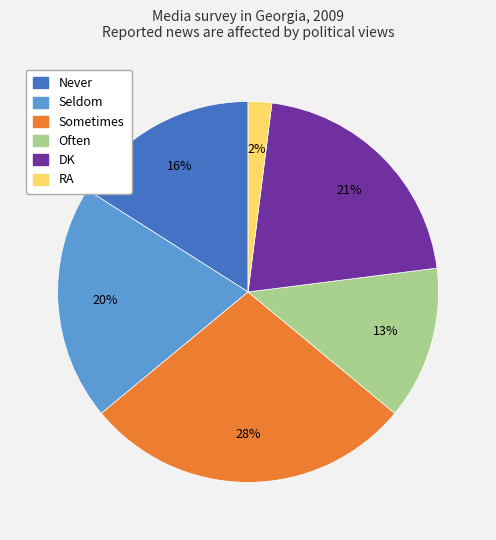

Count the number of slices in the pie.

6